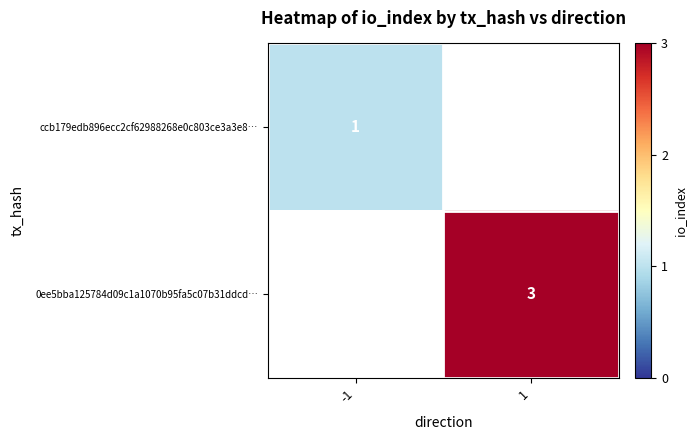

Is it true that ccb179edb896ecc2cf62988268e0c803ce3a3e8… equals 2 at -1?

False